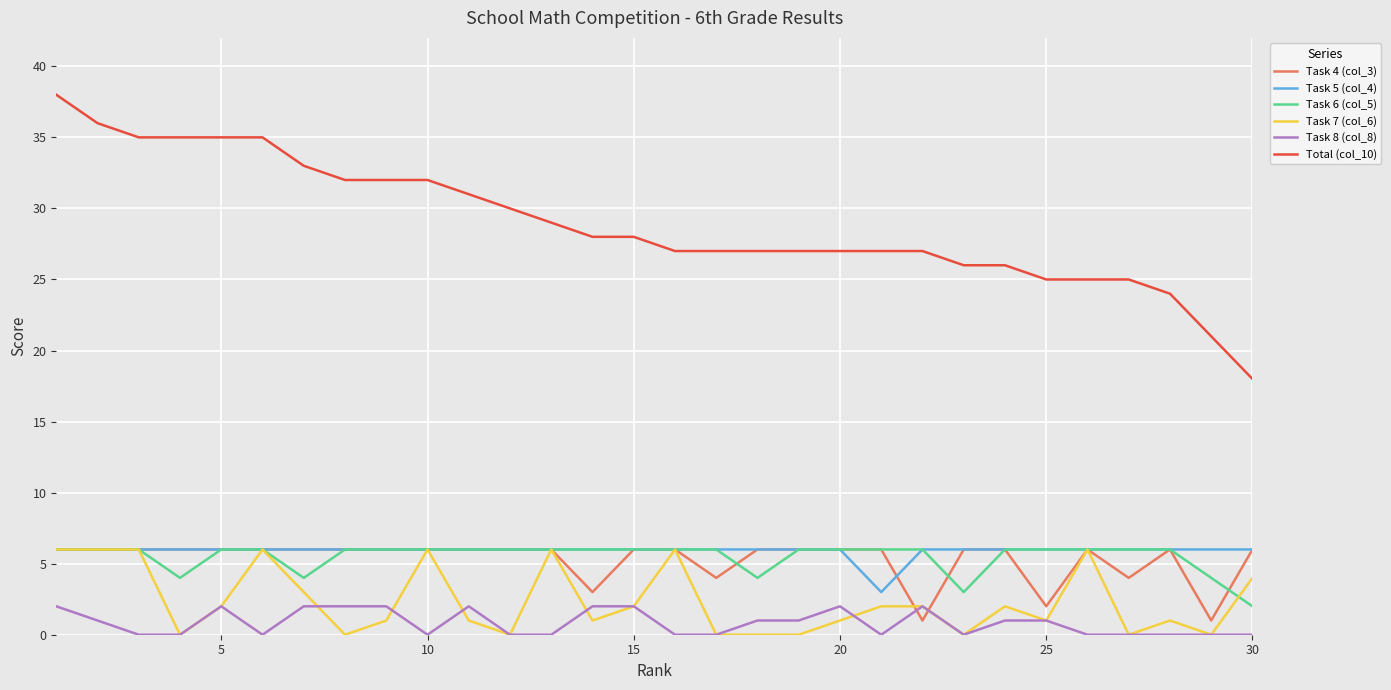

What is the average value of the Task 5 (col_4) series?

6